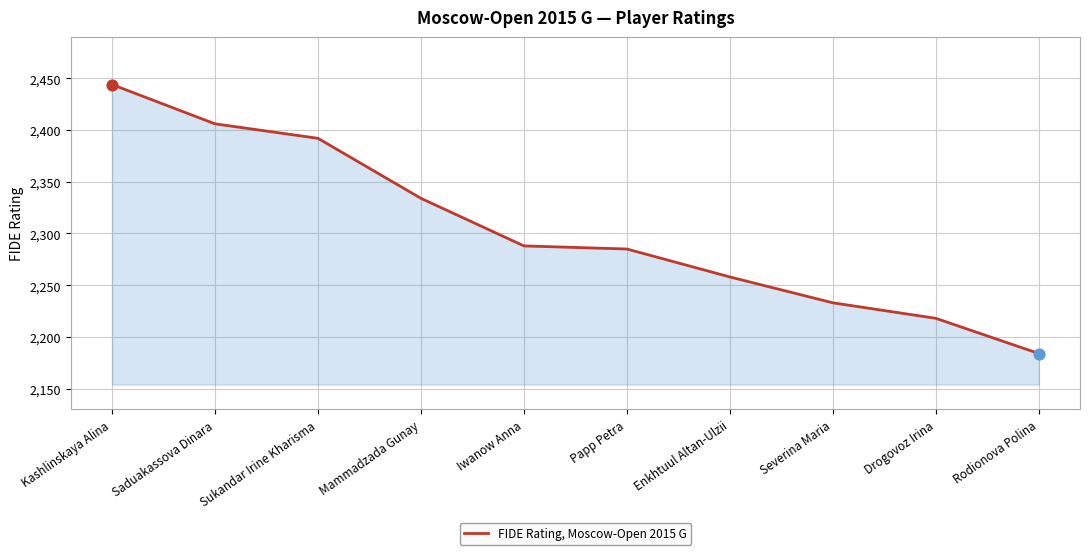

What is the change in value from Severina Maria to Drogovoz Irina?

-15